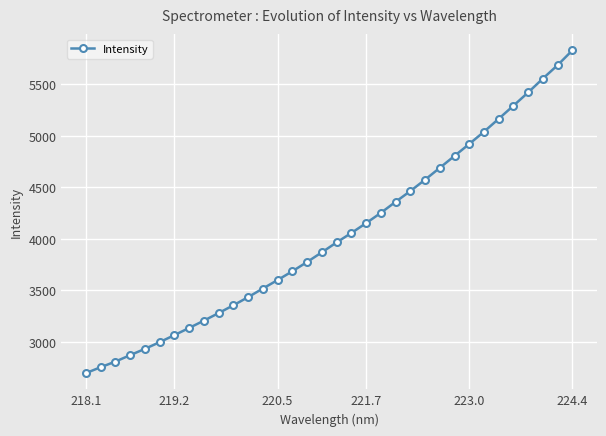

What is the maximum value shown in the chart?

5829.0